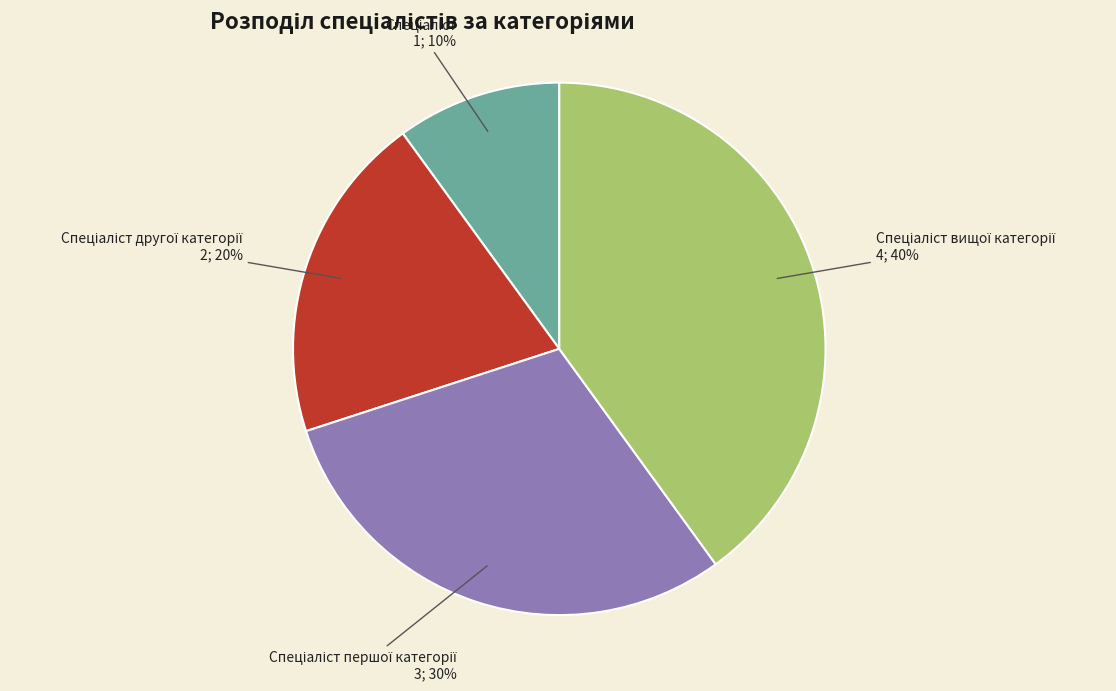

Does any single category account for the majority?

No